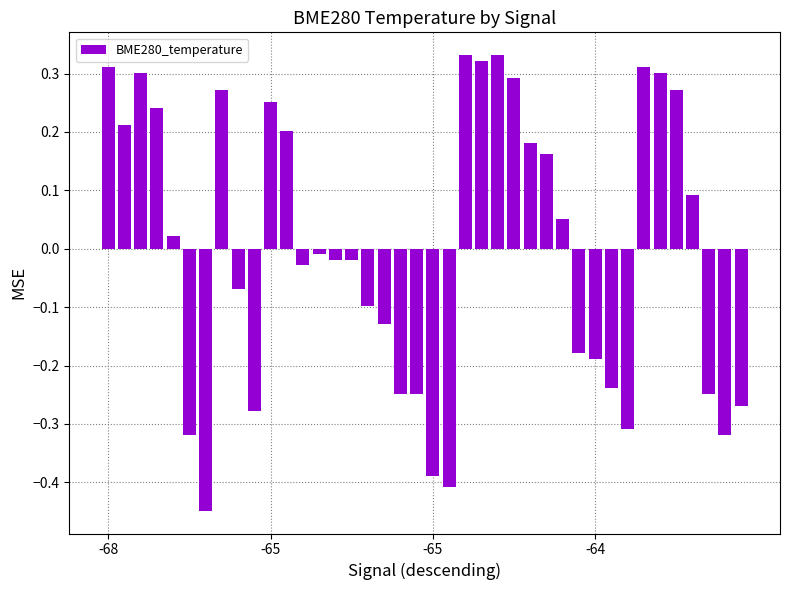

What is the difference between the maximum and second lowest values?

0.7